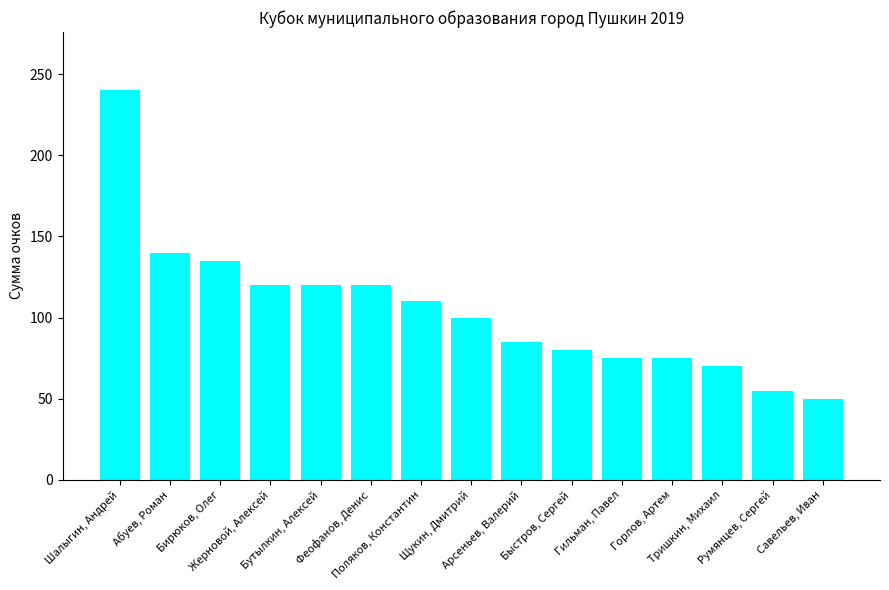

Reading right to left, extract all data points from this chart.

50	55	70	75	75	80	85	100	110	120	120	120	135	140	240